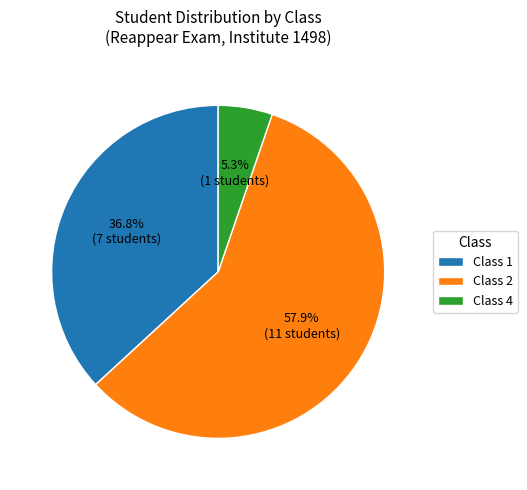

Does any single category account for the majority?

Yes